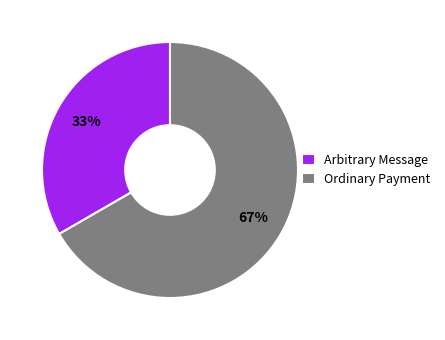

Is there any slice that represents more than half of the pie?

Yes